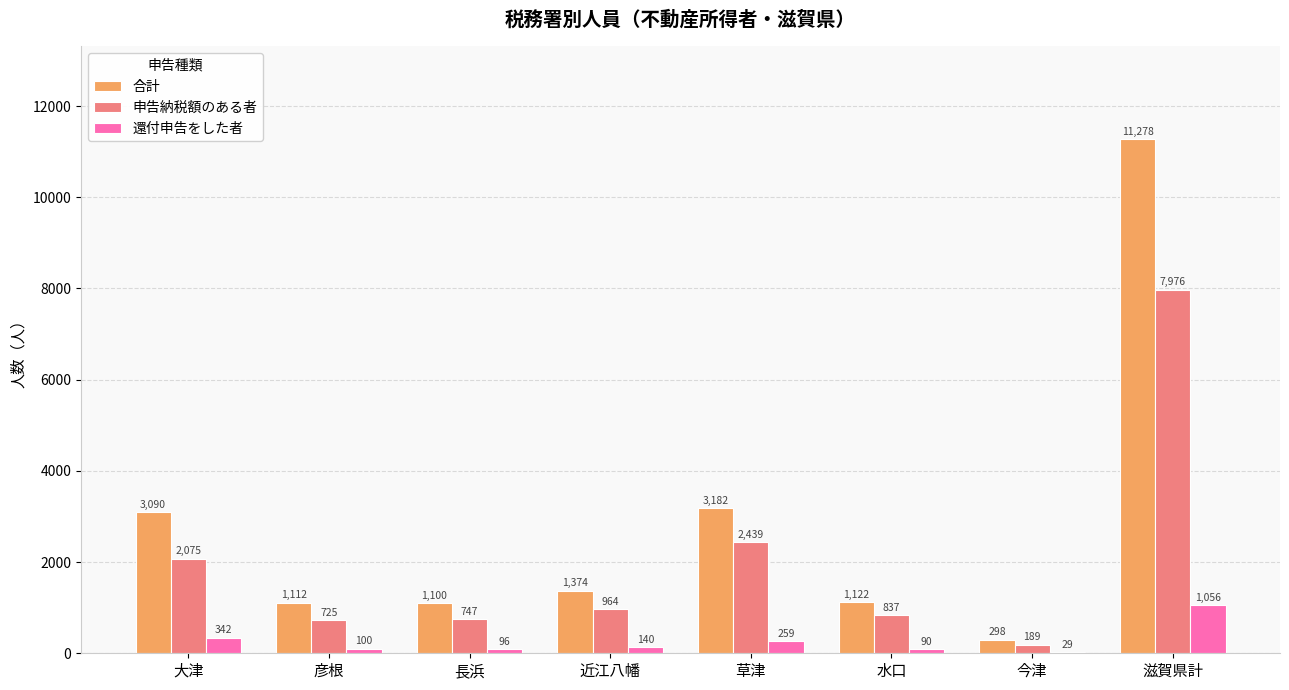

Are the bars horizontal?

No